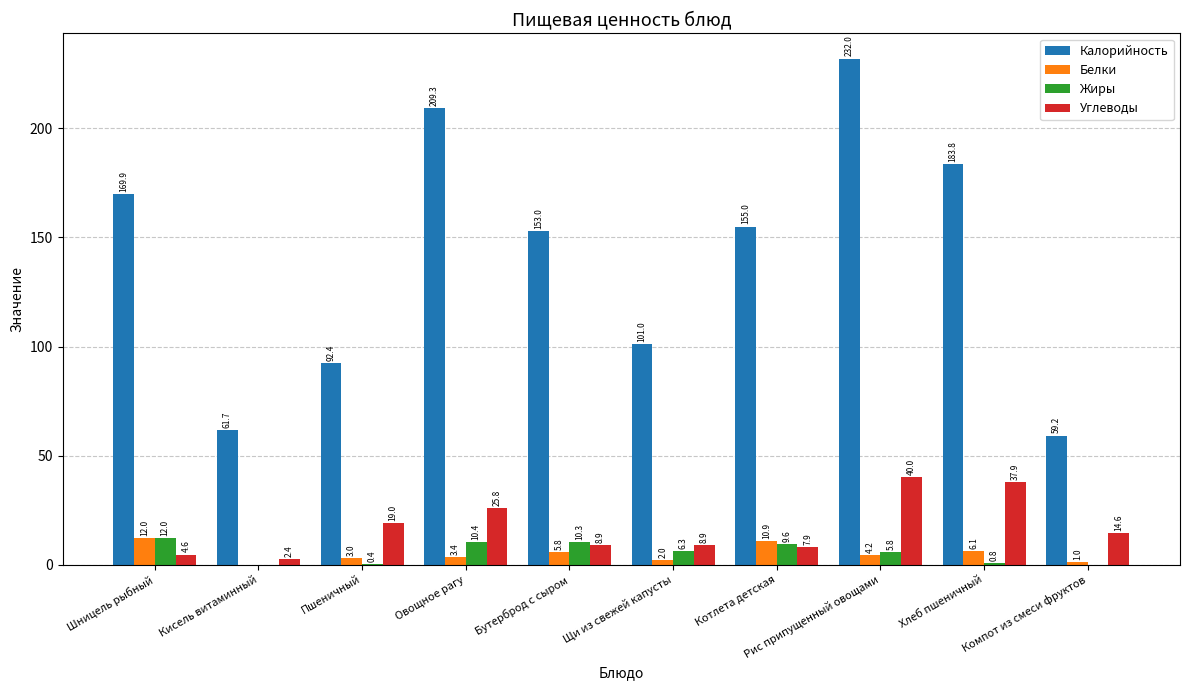

Between Овощное рагу and Компот из смеси фруктов, which series saw the biggest shift?

Калорийность